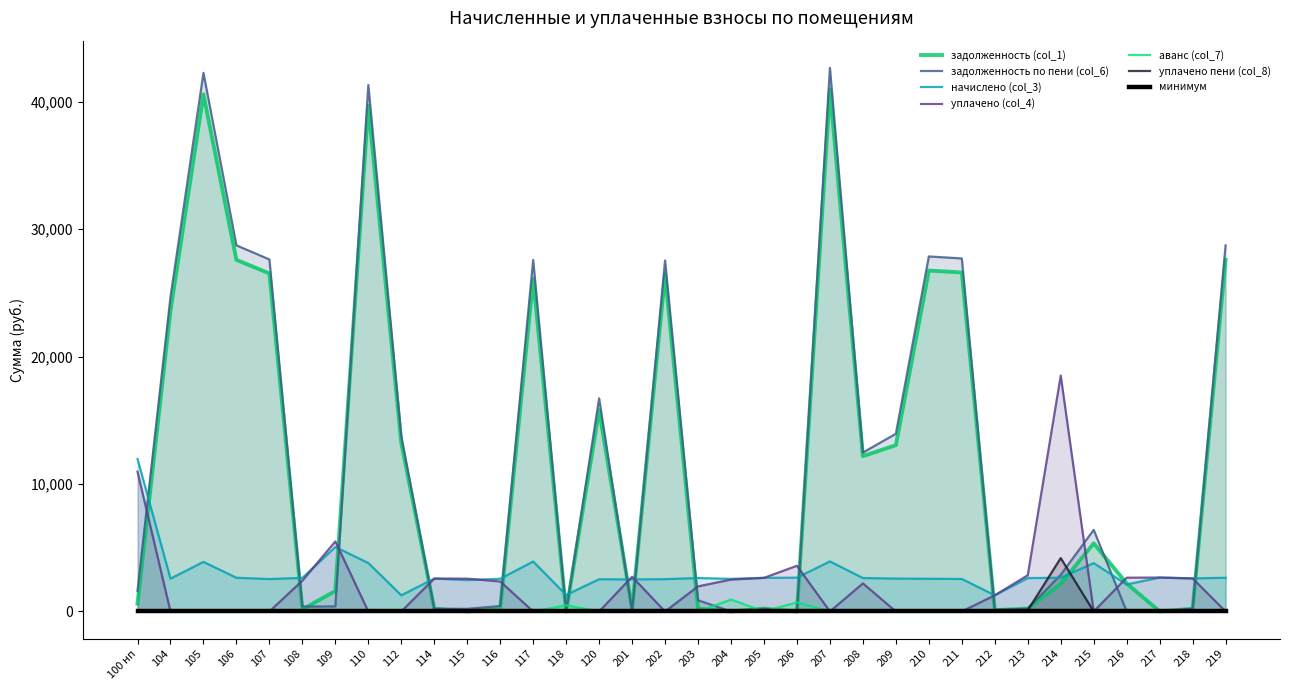

Between 104 and 216, which is larger?

104